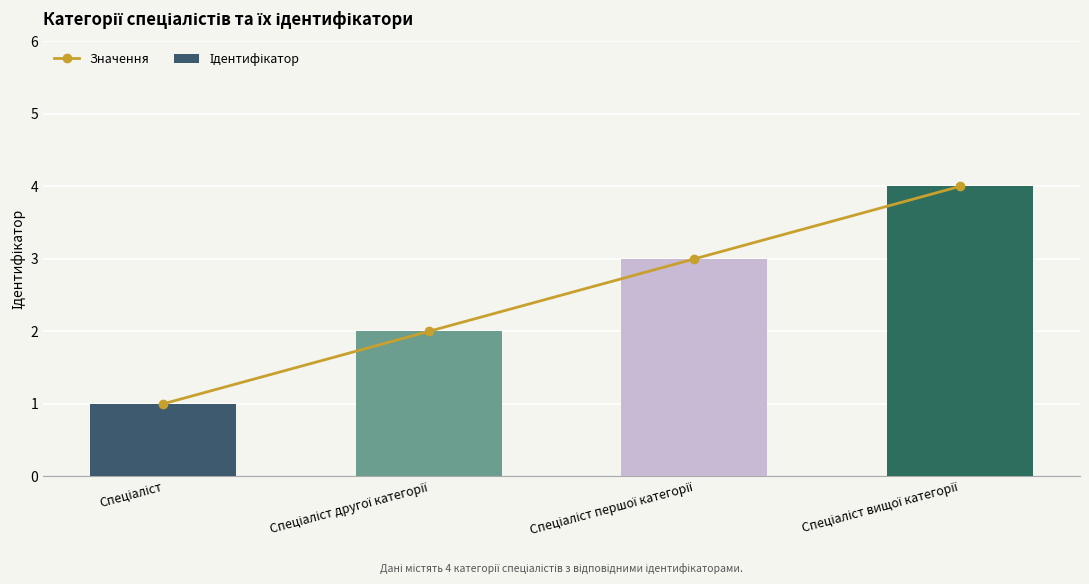

What are all the series names shown in the legend?

Значення, Ідентифікатор